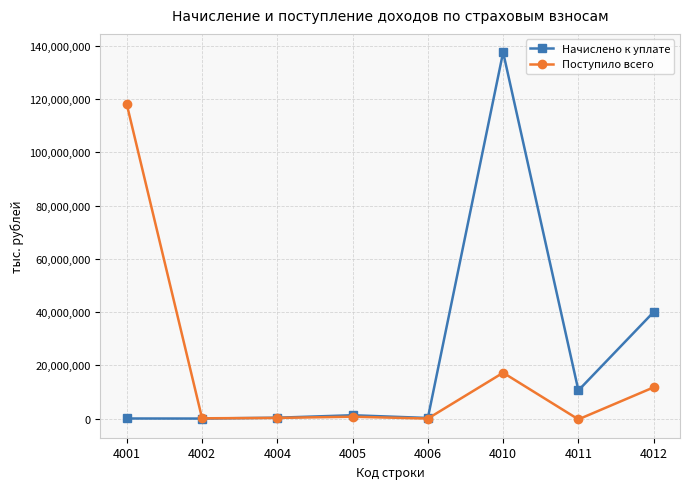

True or false: Поступило всего has a value of 11732142 at 4012.

True